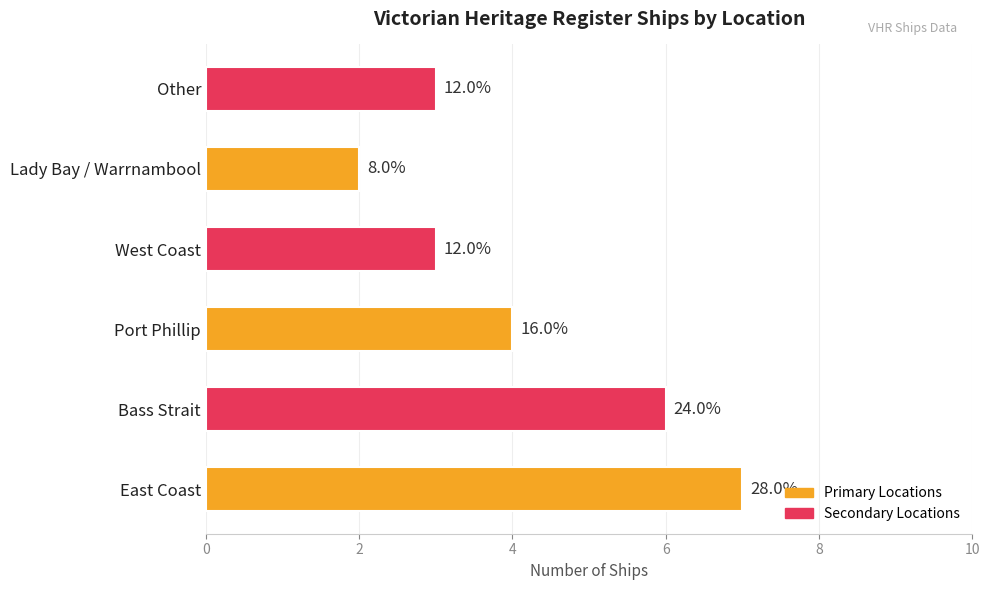

Are the bars horizontal?

Yes